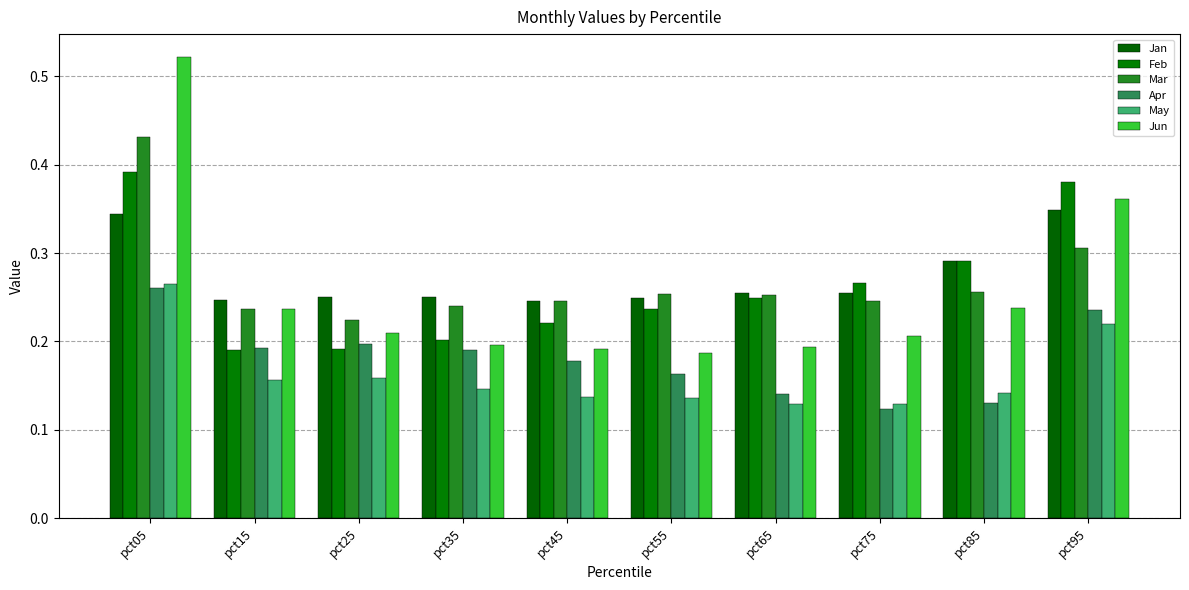

What is the difference between the highest and lowest values at pct15?

0.1